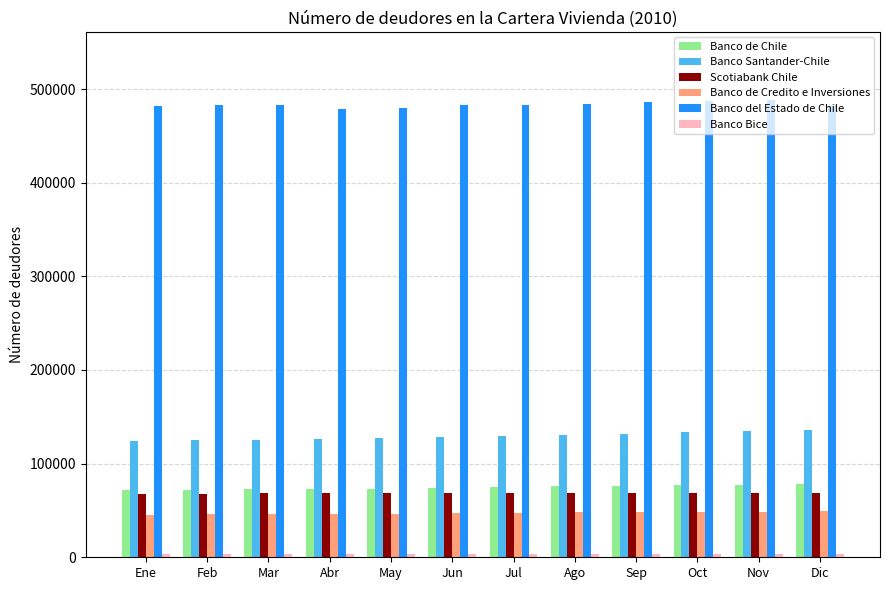

Which series has the largest total across all categories?

Banco del Estado de Chile